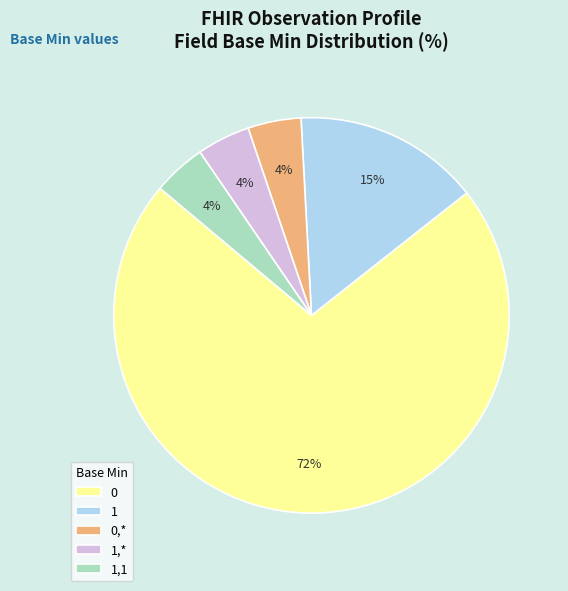

To the nearest percent, what portion does 1,1 represent?

4%